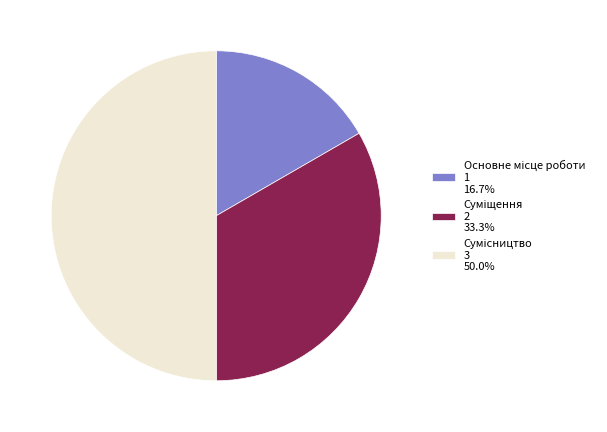

What is the smallest slice in the pie chart?

Основне місце роботи